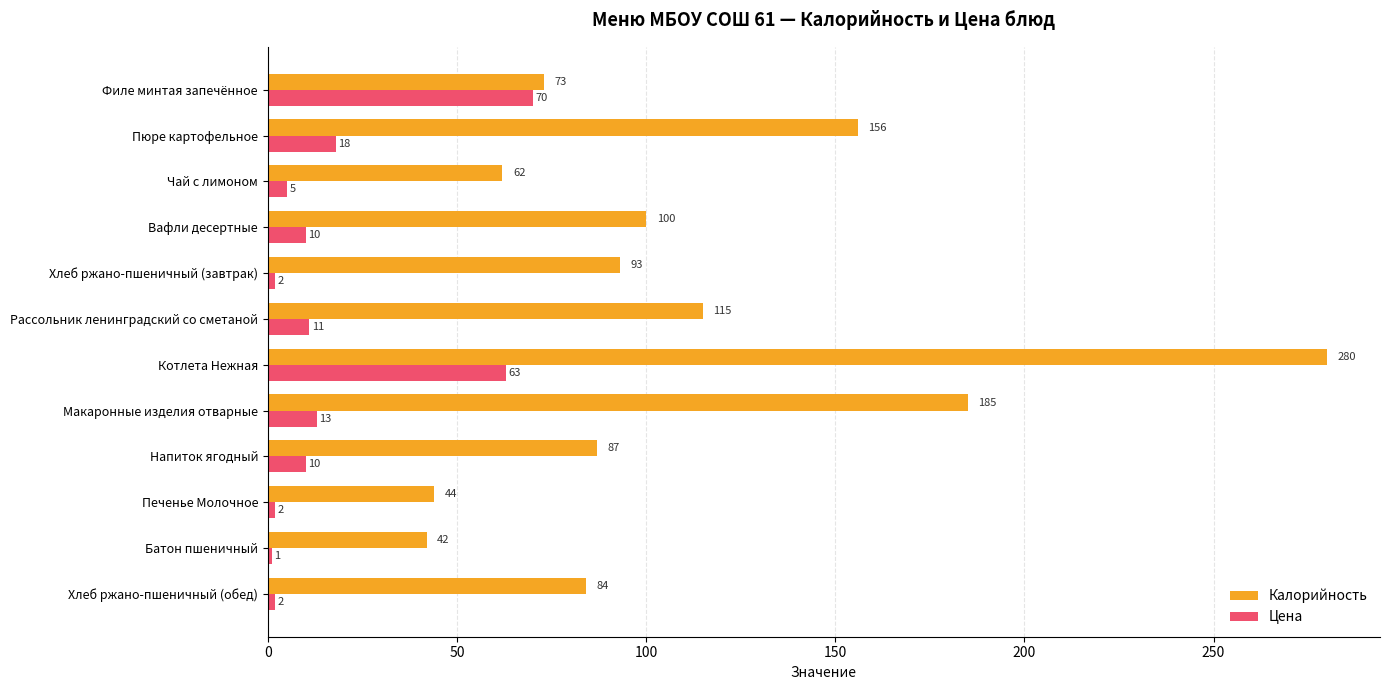

What is the spread (max minus min) of values at Макаронные изделия отварные?

172